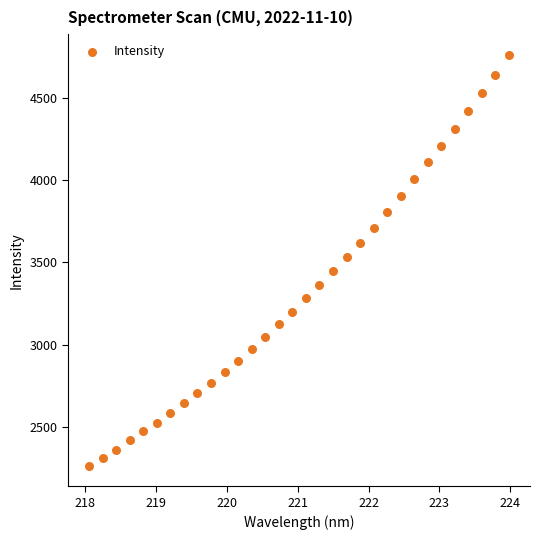

What is the range of Y values (max minus min)?

2500.2